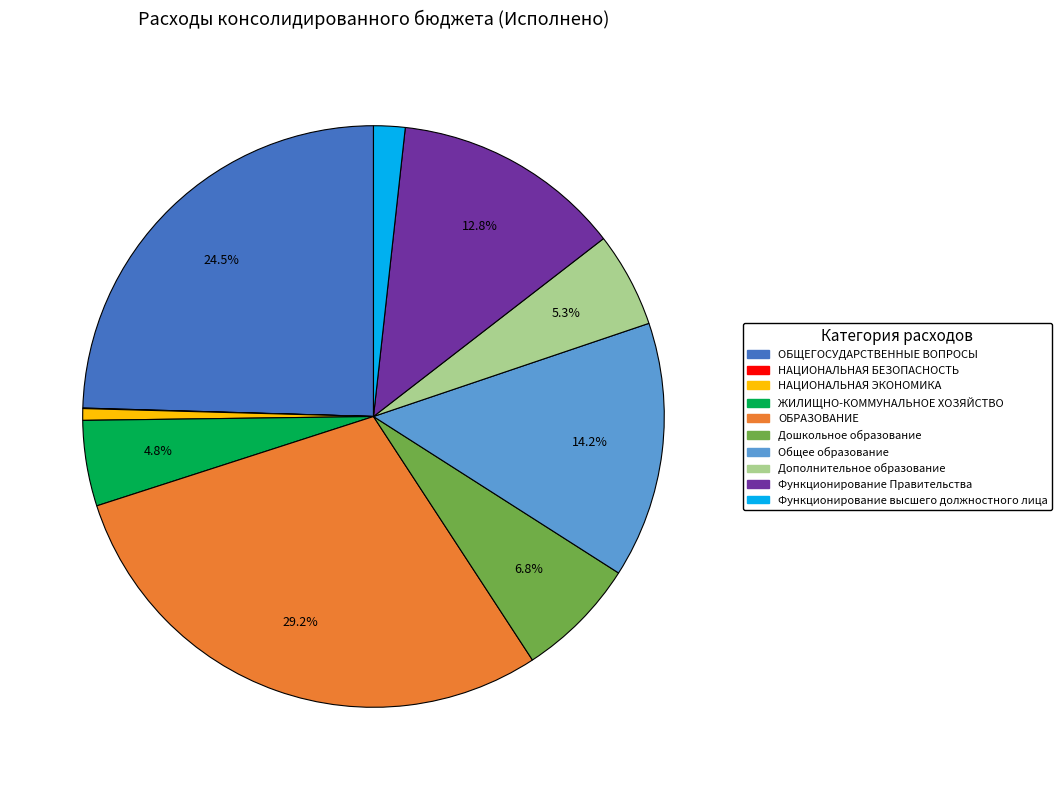

The ОБРАЗОВАНИЕ slice represents 29% of the pie. True or false?

True